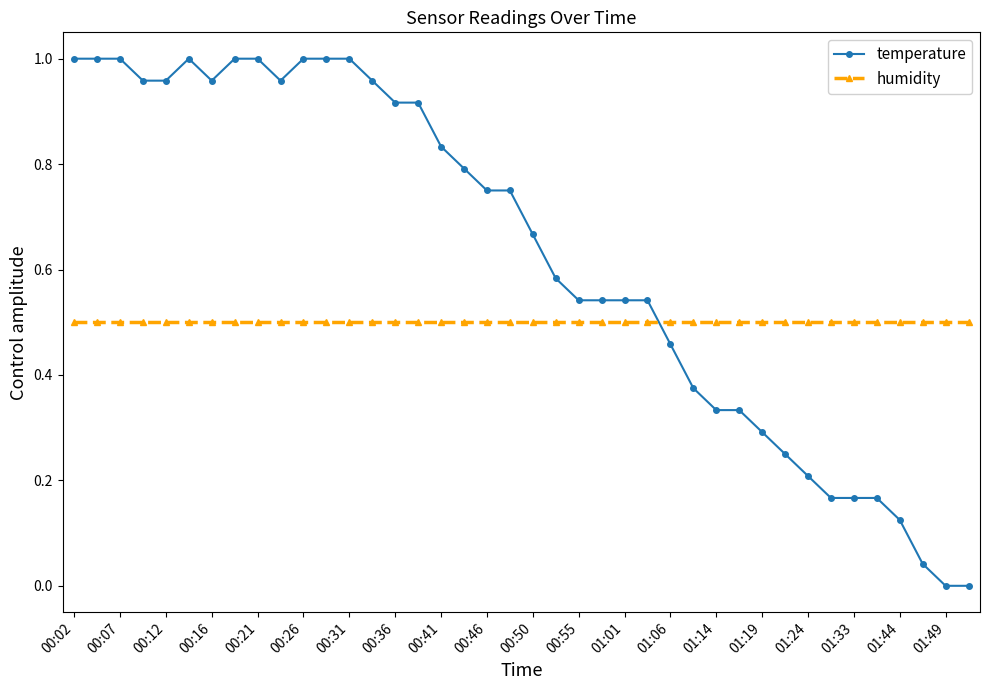

True or false: temperature and humidity intersect in this chart.

True